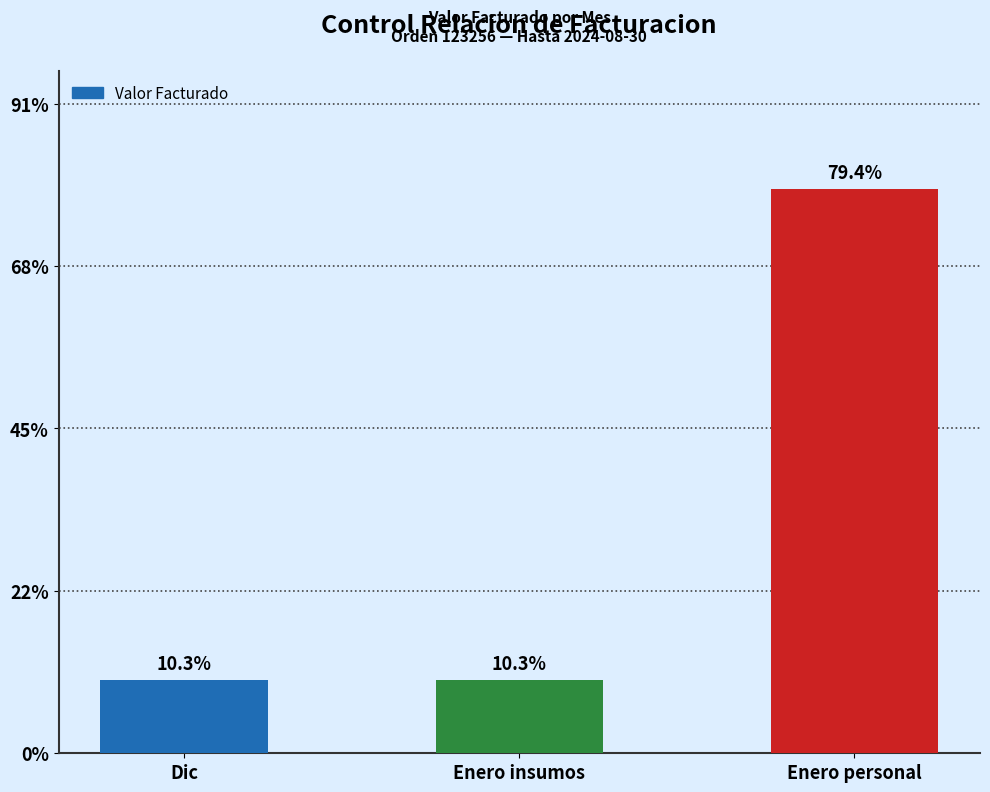

What is the change in value from Dic to Enero insumos?

-16002.5